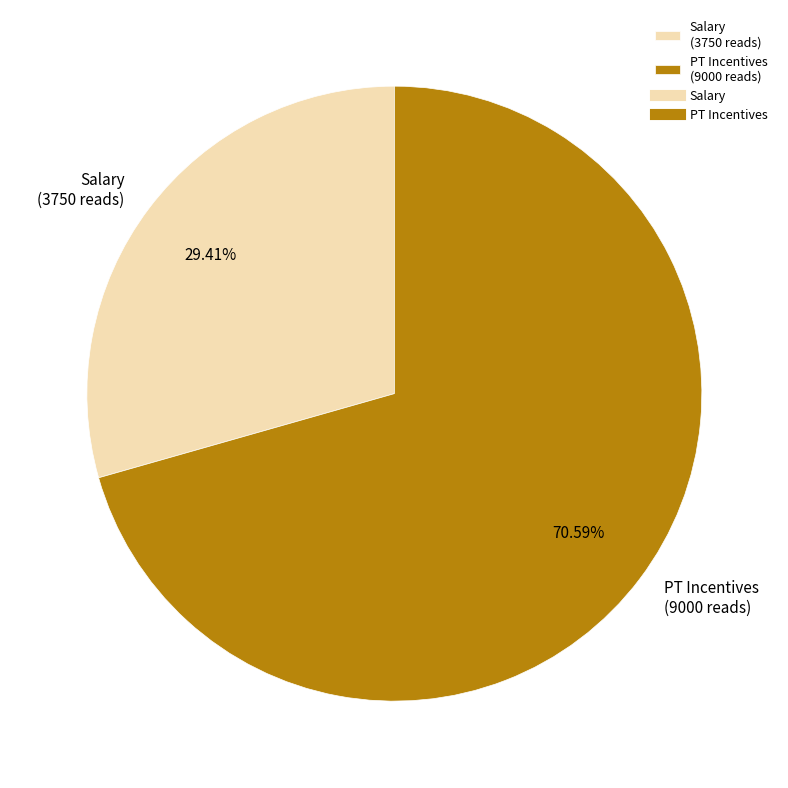

To the nearest percent, what percentage of the pie is Salary?

29%